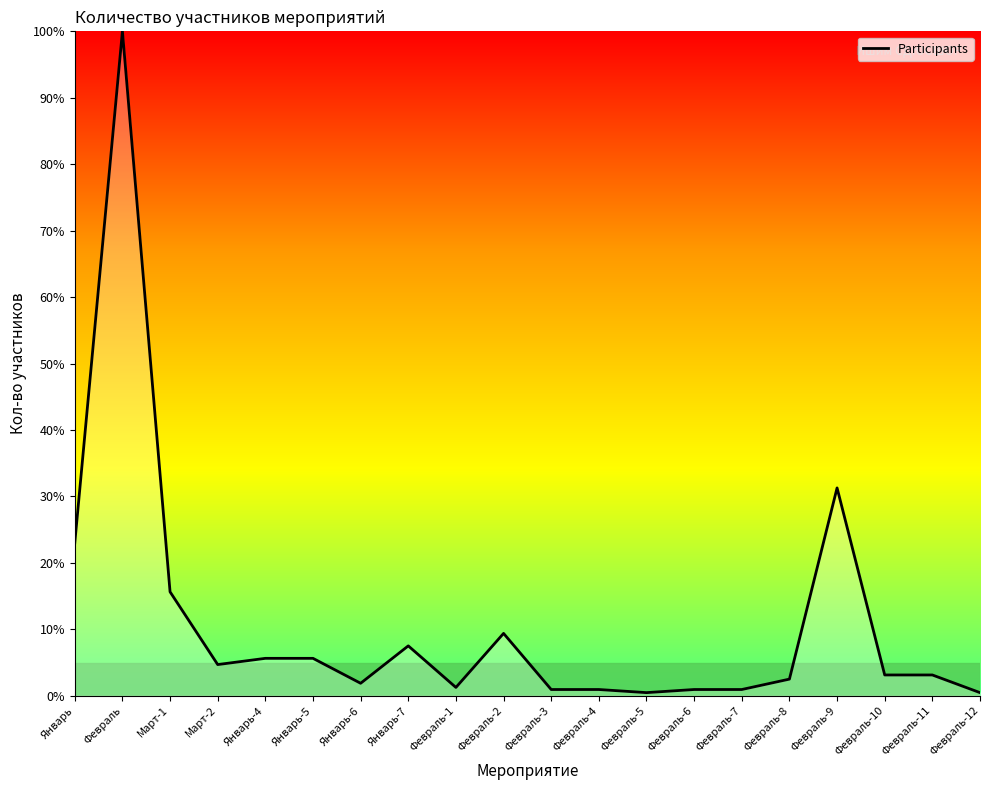

Does the chart have visible grid lines?

No